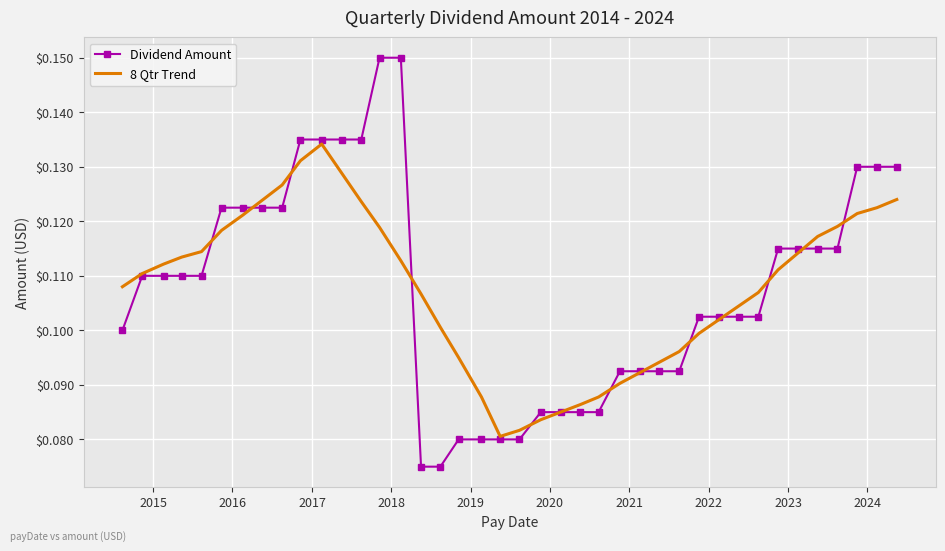

What are all the series names shown in the legend?

Dividend Amount, 8 Qtr Trend